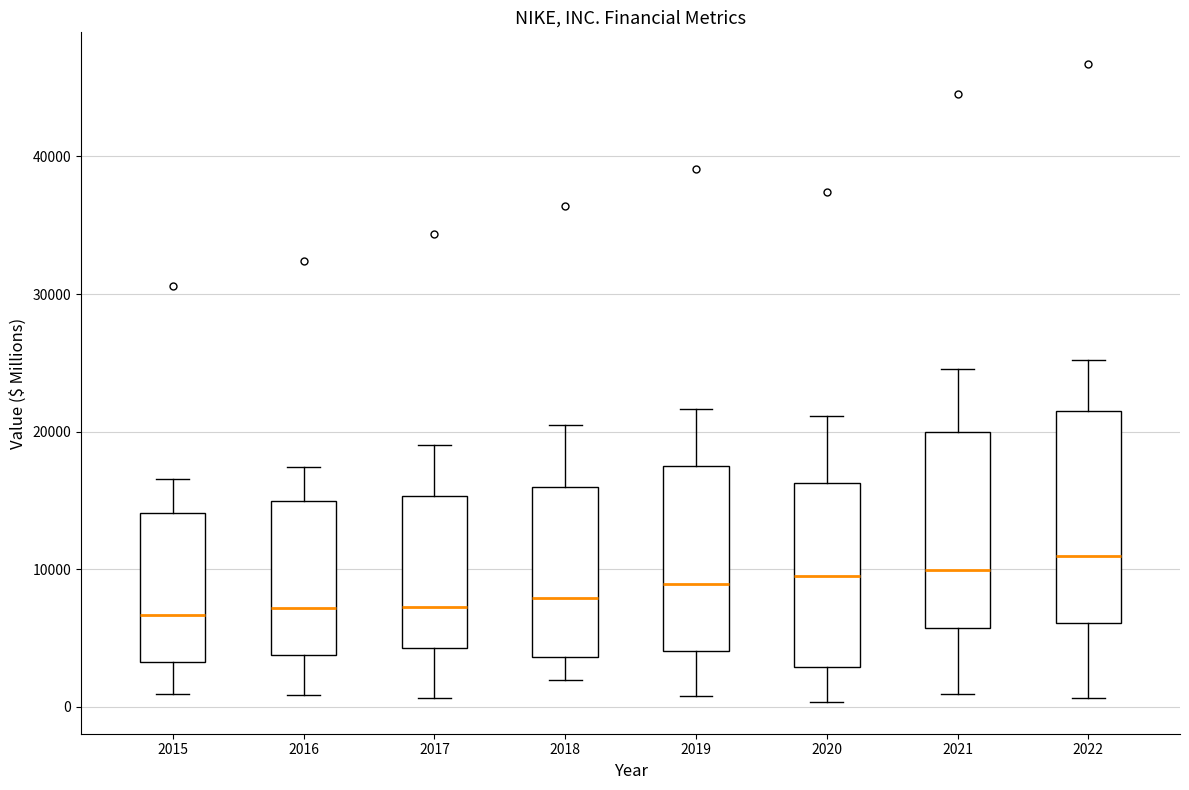

Reading left to right, read every box against the y-axis: the position of its median line, the range the box covers, and the ends of its whiskers. The values are not printed on the chart, so give them approximately, as read against the axis.

2015: median 7000, box 3000 to 14000, whiskers 1000 to 17000
2016: median 7000, box 4000 to 15000, whiskers 1000 to 17000
2017: median 7000, box 4000 to 15000, whiskers 1000 to 19000
2018: median 8000, box 4000 to 16000, whiskers 2000 to 20000
2019: median 9000, box 4000 to 17000, whiskers 1000 to 22000
2020: median 10000, box 3000 to 16000, whiskers 0 to 21000
2021: median 10000, box 6000 to 20000, whiskers 1000 to 25000
2022: median 11000, box 6000 to 21000, whiskers 1000 to 25000